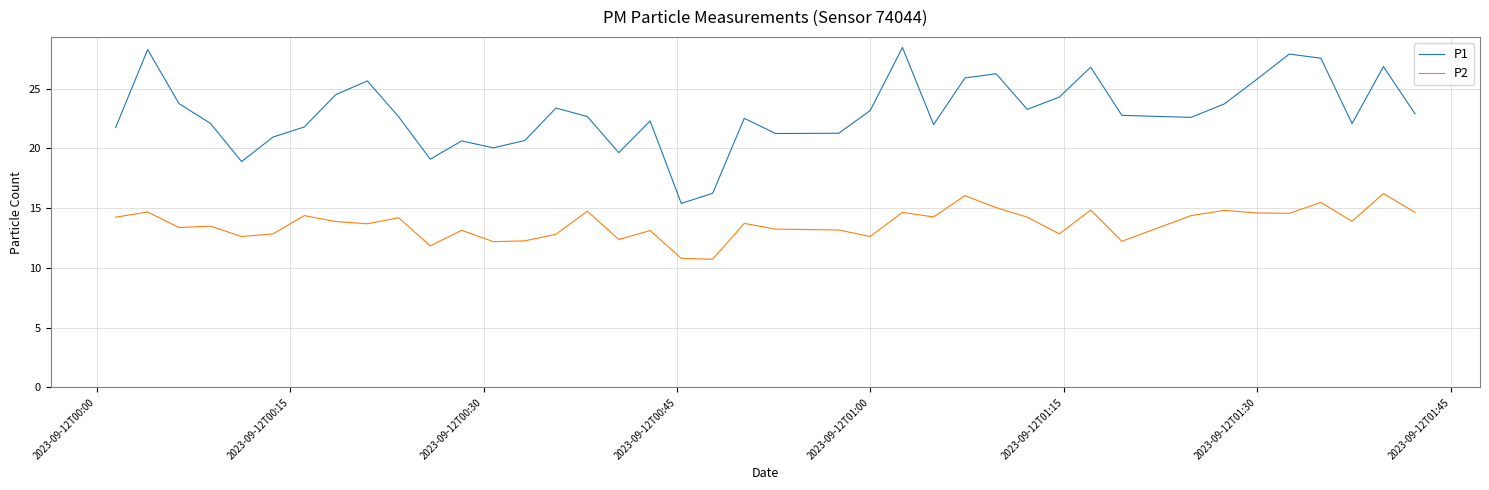

What are all the series names shown in the legend?

P1, P2